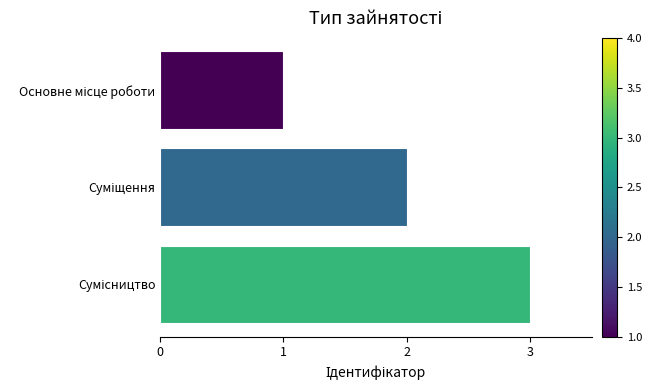

How many bars are there in total?

3